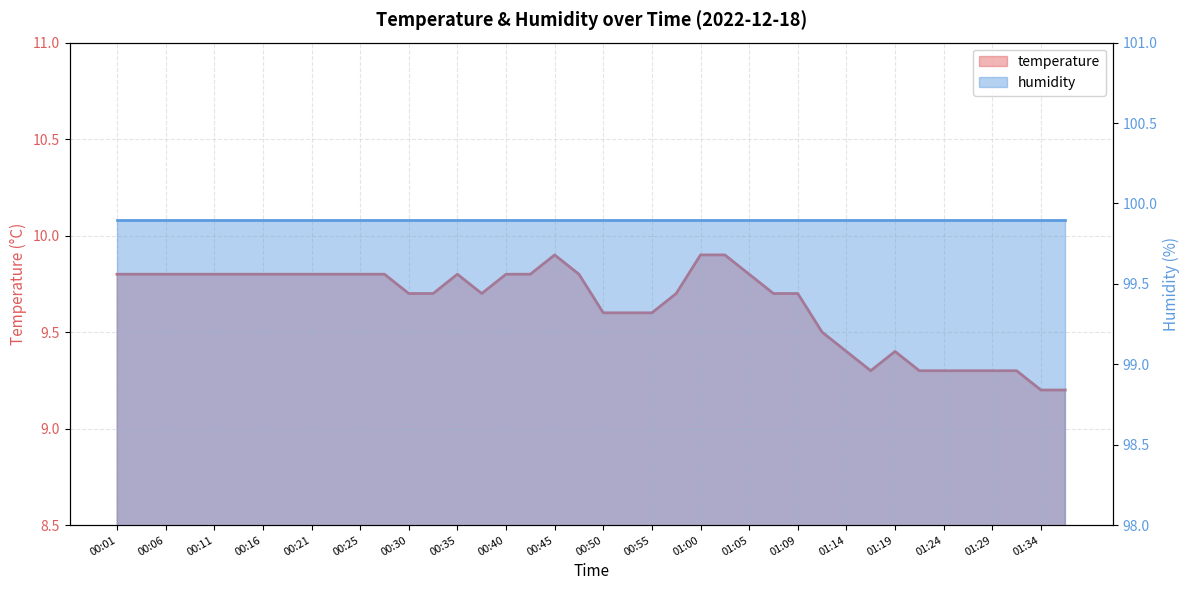

What is the value of the 32nd point from the left?

9.3